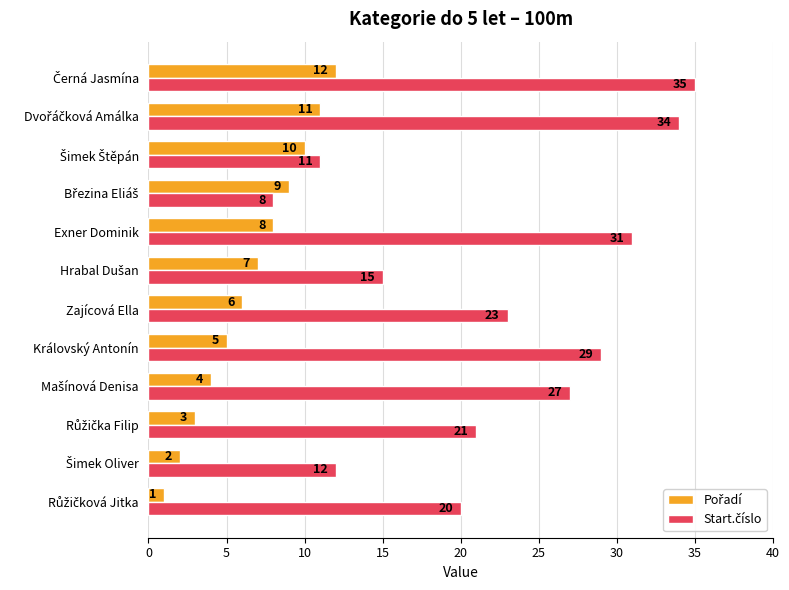

How many data points does each series have?

12